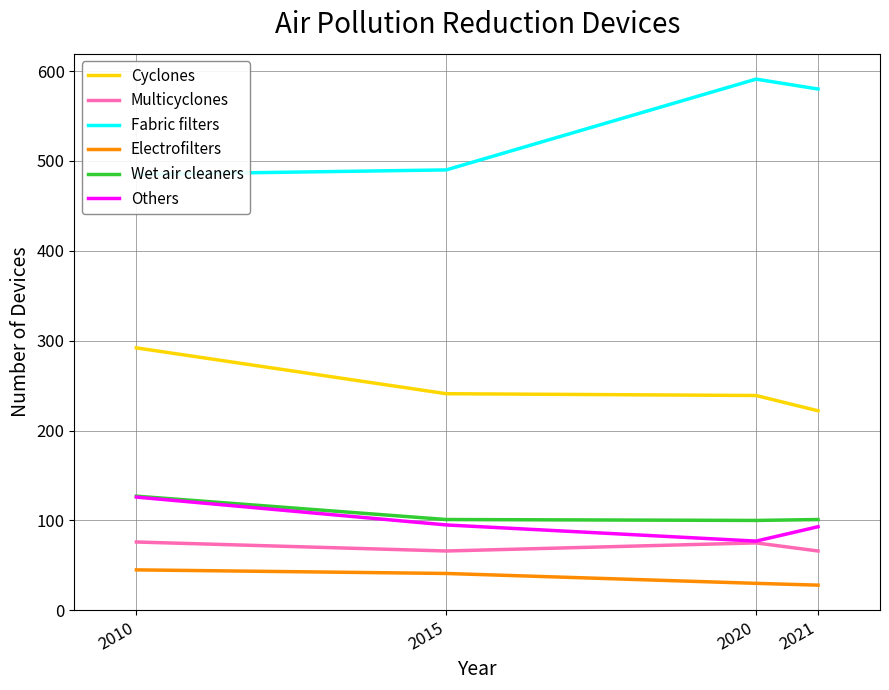

What is the value of the Others point at the 2nd from the left?

95